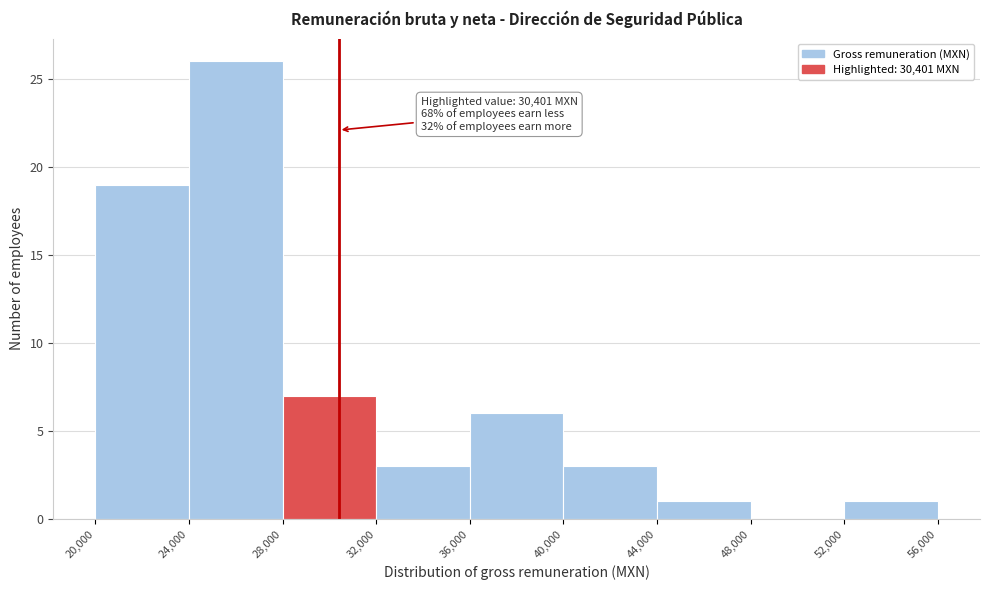

Over which range of the x-axis is the bar tallest?

24,000 to 28,000